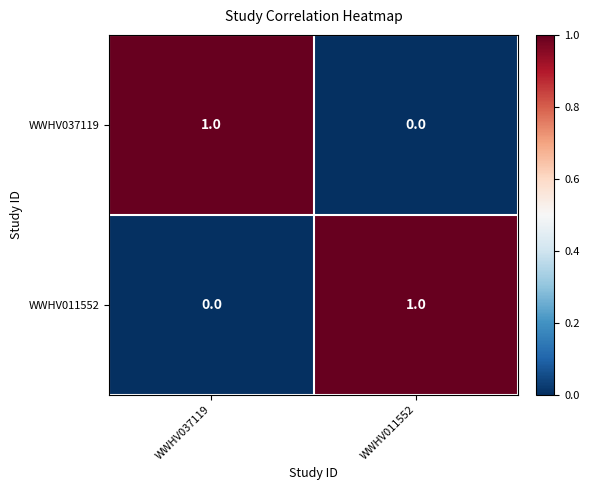

List the labels in order of WWHV037119 value, largest first.

WWHV037119, WWHV011552